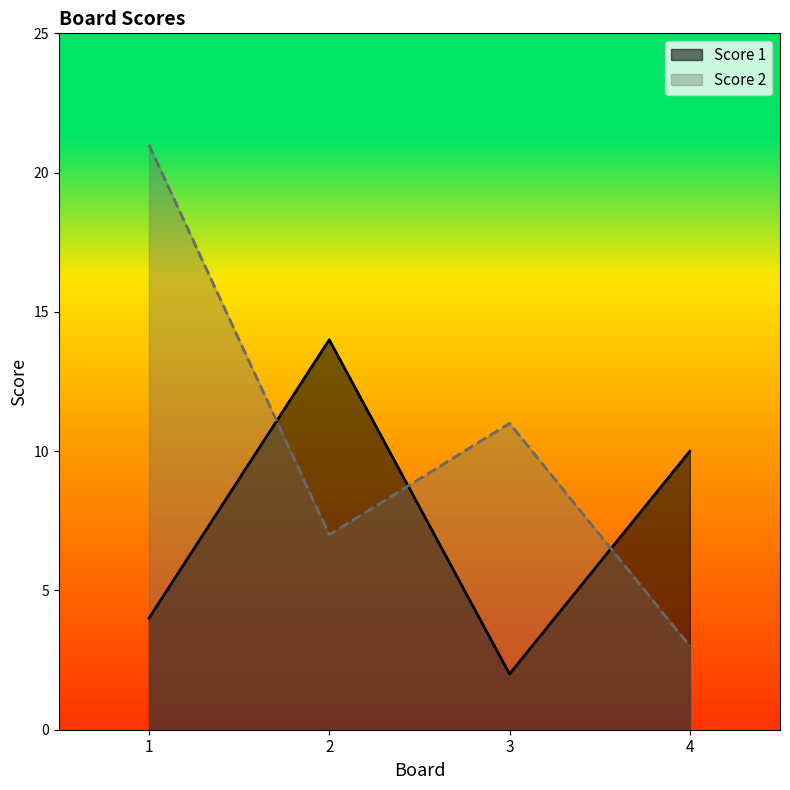

Which has a higher value, 3 or 2?

2